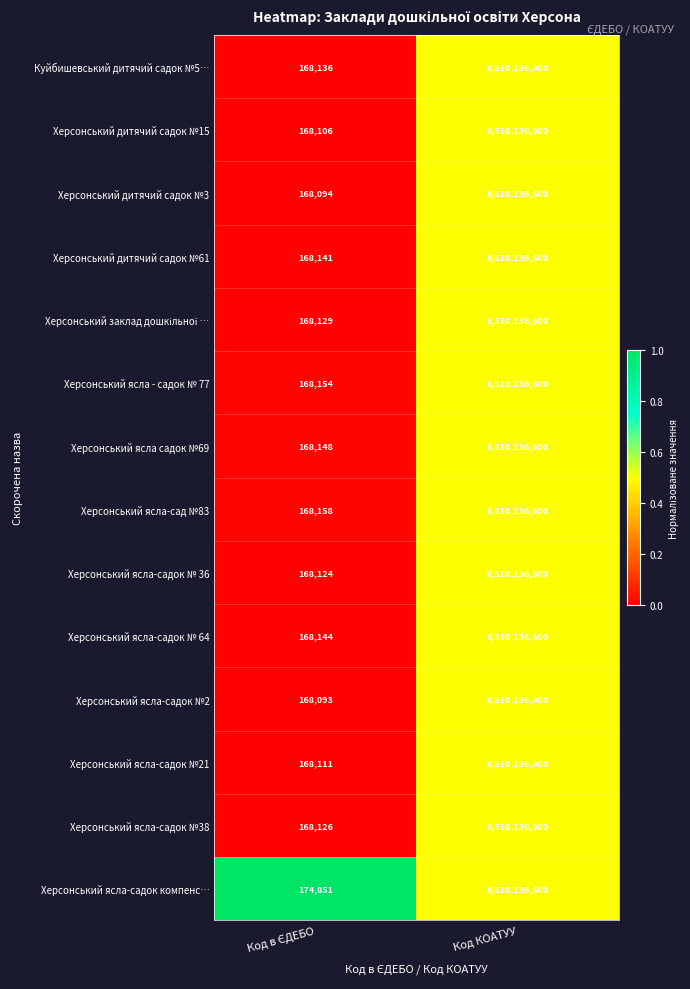

Which series has the largest total across all categories?

Херсонський ясла-садок компенс…